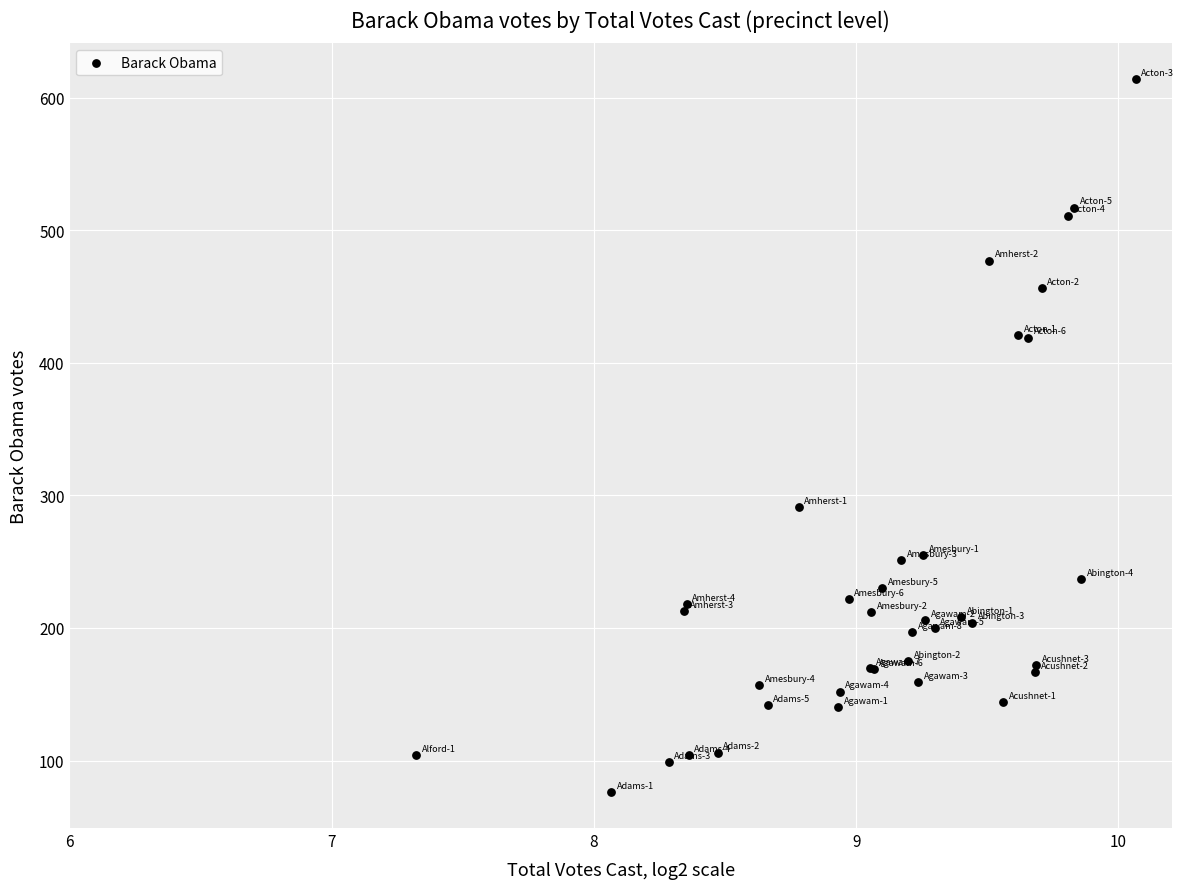

What Y value in the scatter plot is closest to 345?

291